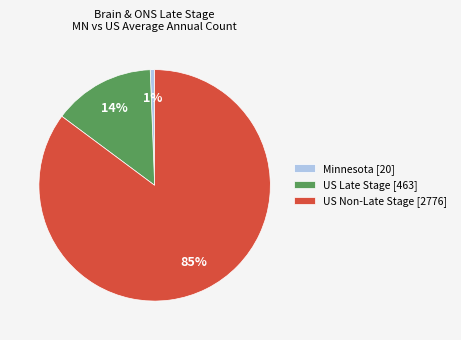

Rank the categories by value from lowest to highest.

Minnesota [20], US Late Stage [463], US Non-Late Stage [2776]